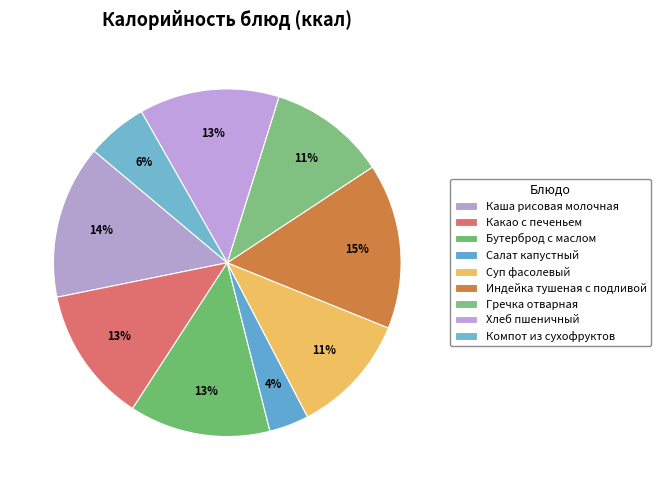

What percentage is the Какао с печеньем slice, to the nearest percent?

13%